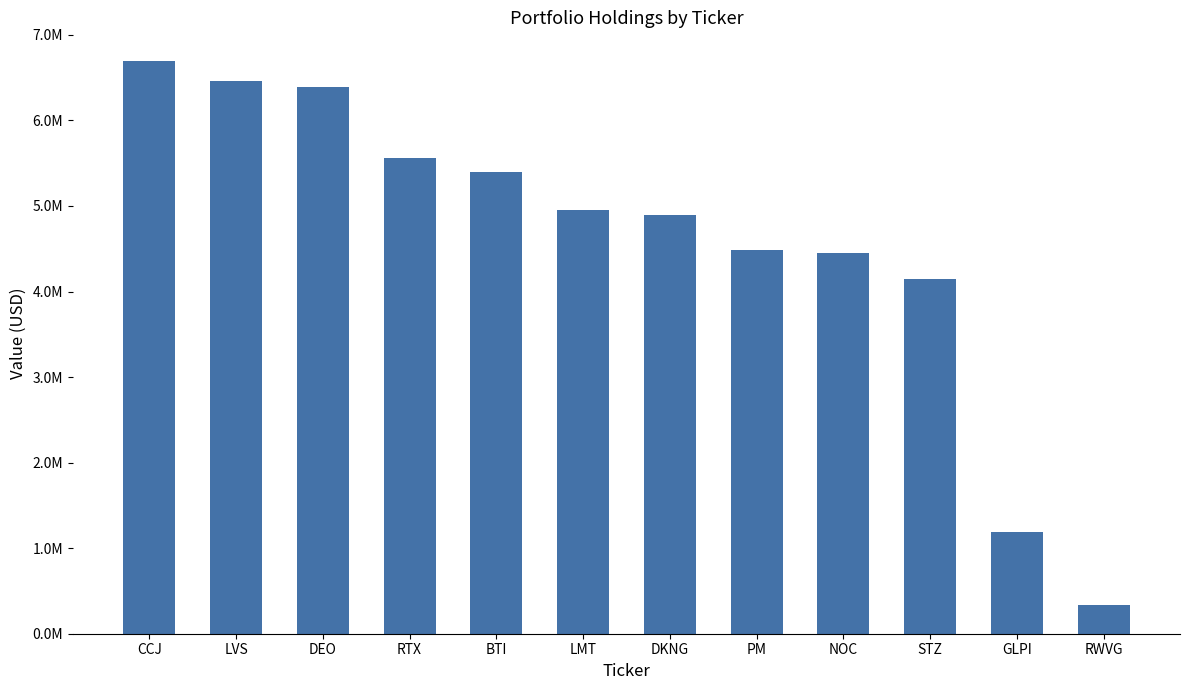

Where does the data first go above 4958000?

CCJ